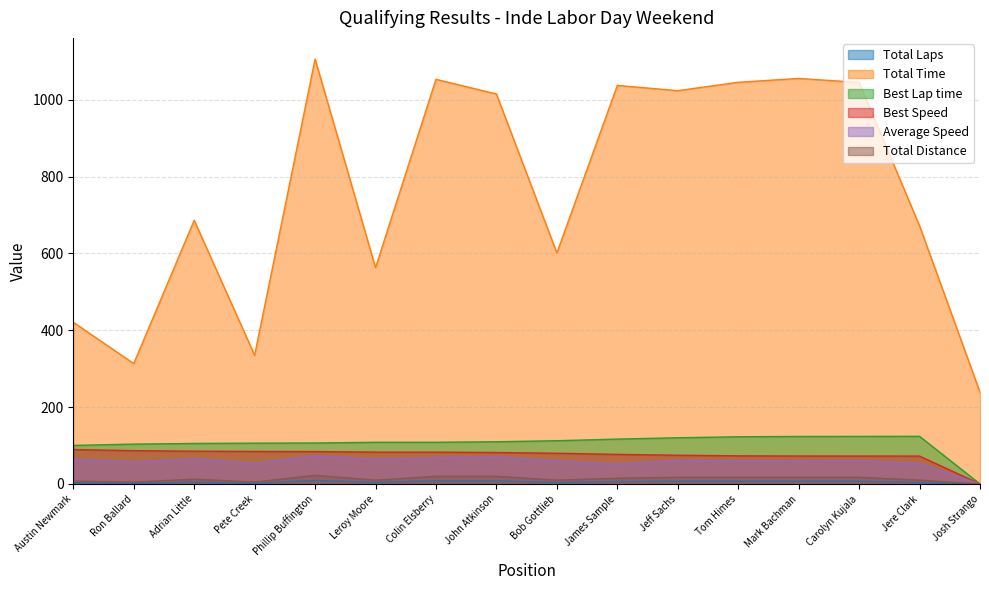

At which category does the chart reach its minimum across all series?

Josh Strango